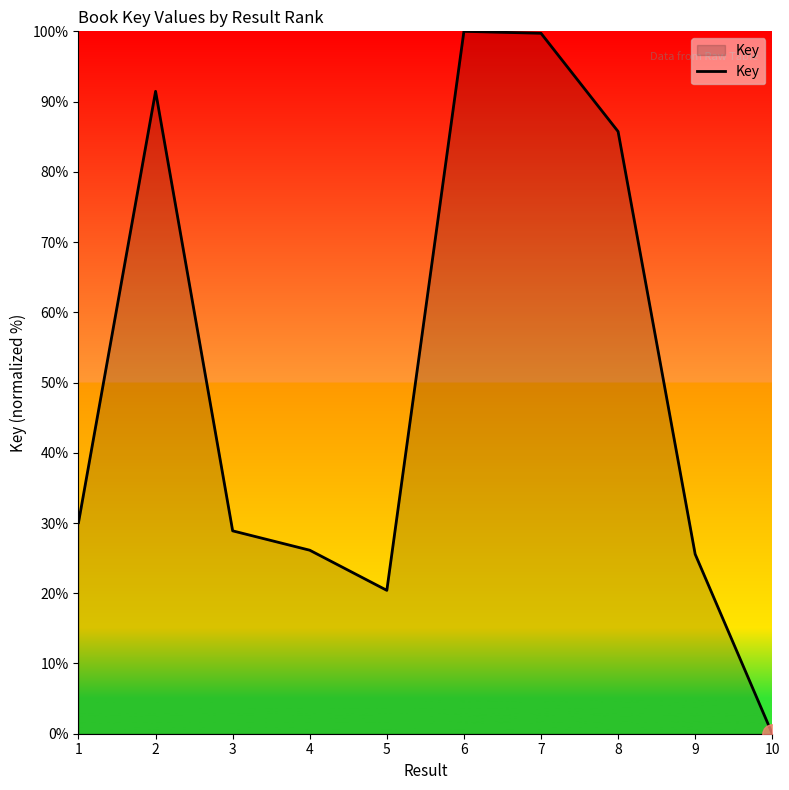

How many distinct data groups are displayed?

1